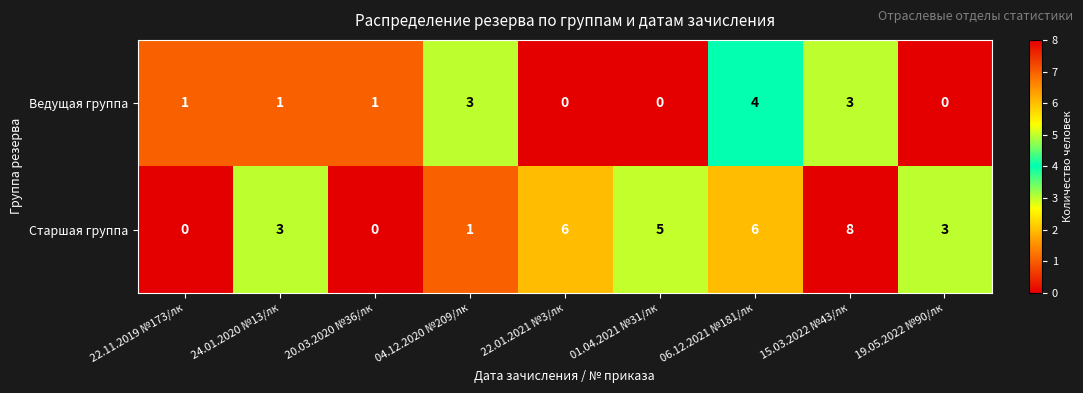

Reading right to left, what are all the values shown in this chart?

Ведущая группа: 0	3	4	0	0	3	1	1	1
Старшая группа: 3	8	6	5	6	1	0	3	0